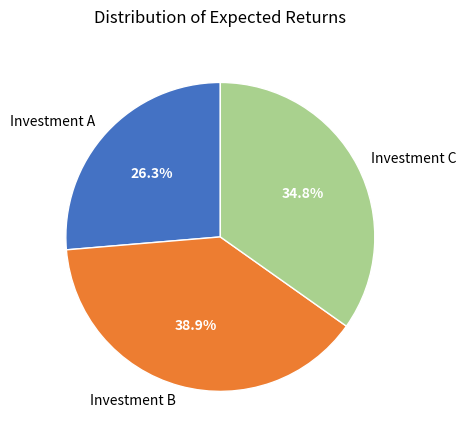

Is the sum of Investment A and Investment C greater than half?

Yes